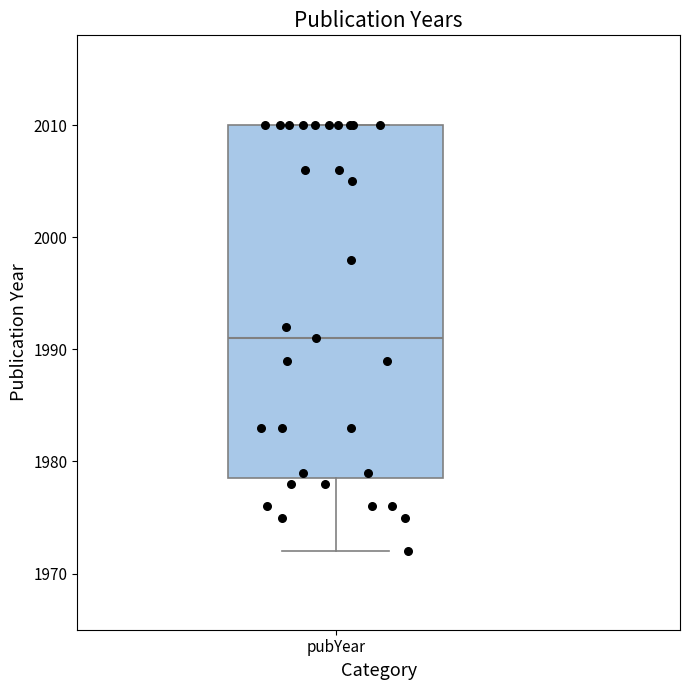

Read this box plot against the y-axis: the position of the median line, the range covered by the box, and the ends of both whiskers. The values are not printed on the chart, so give them approximately, as read against the axis.

median 1991, box 1979 to 2010, whiskers 1972 to 2010